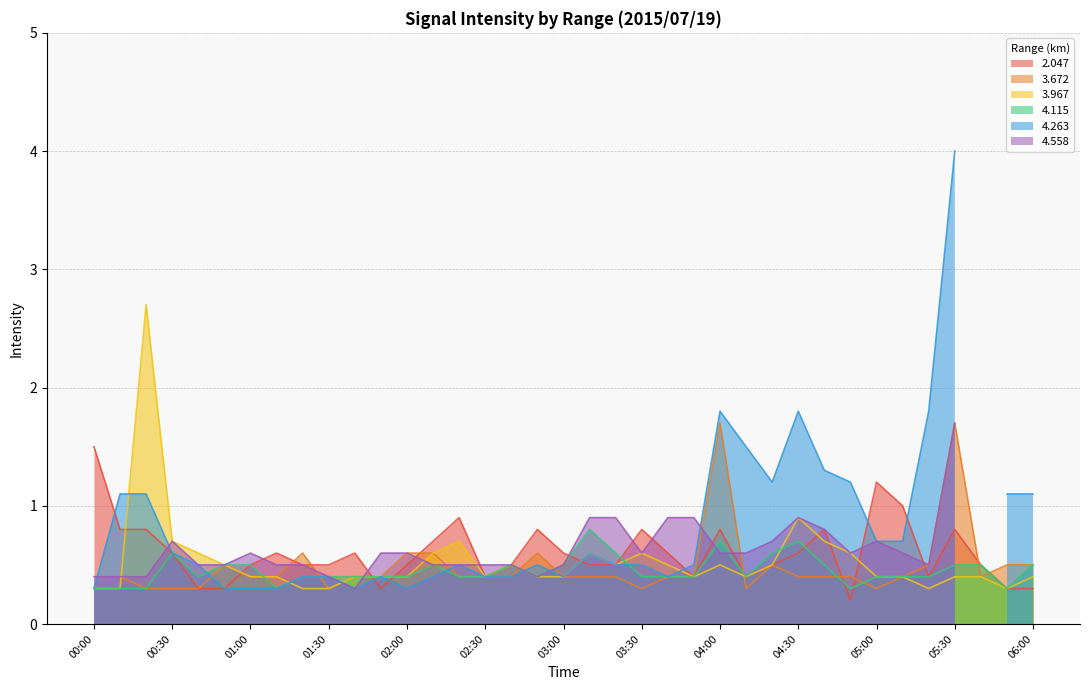

Is it true that 4.115 equals 0.7 at 04:00?

True